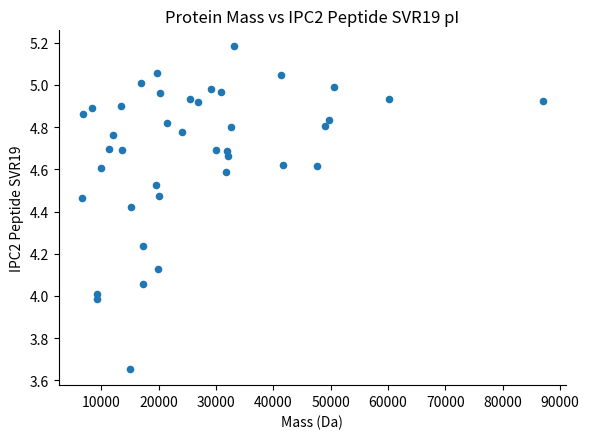

What is the range of X values (max minus min)?

80451.4